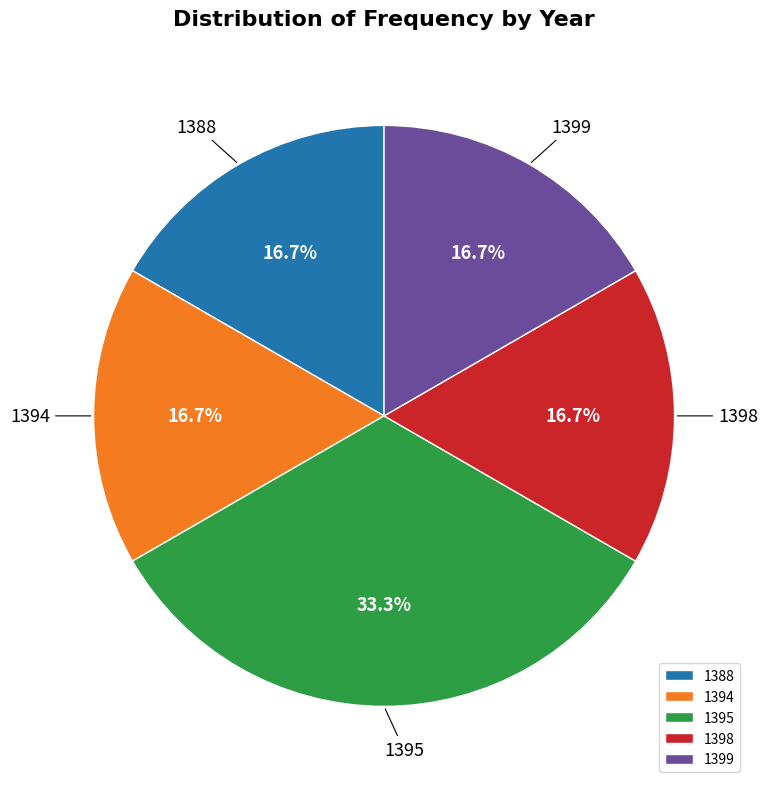

Is there any slice that represents more than half of the pie?

No